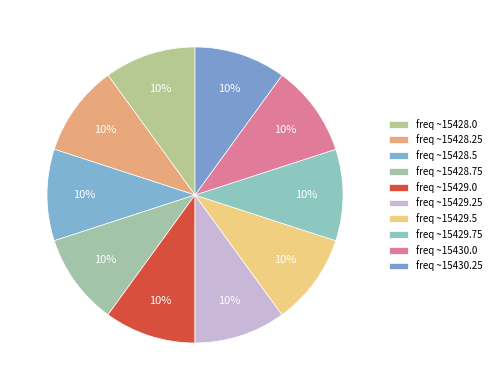

How many segments does this pie chart have?

10